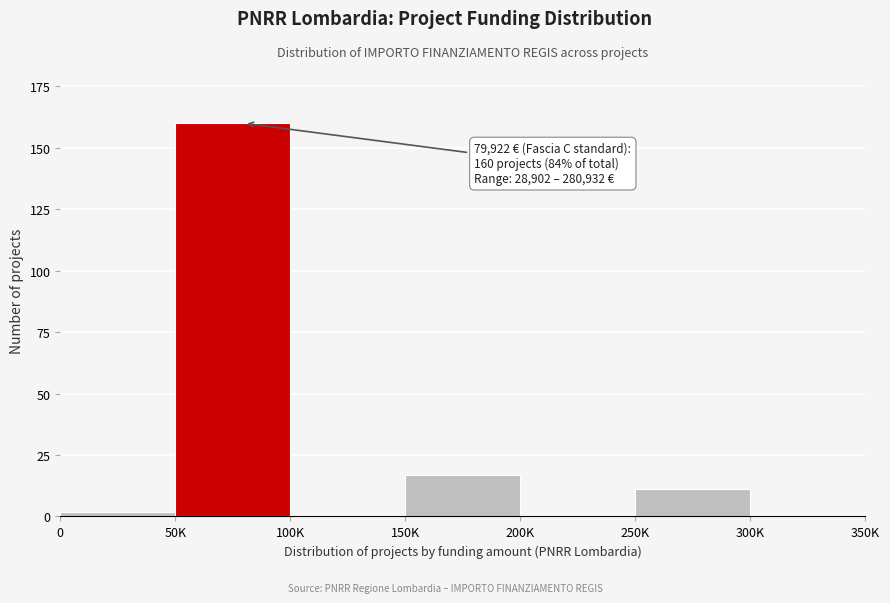

Reading right to left, transcribe all the data shown in this chart.

300K=0	250K=11	200K=0	150K=17	100K=0	50K=160	0=2